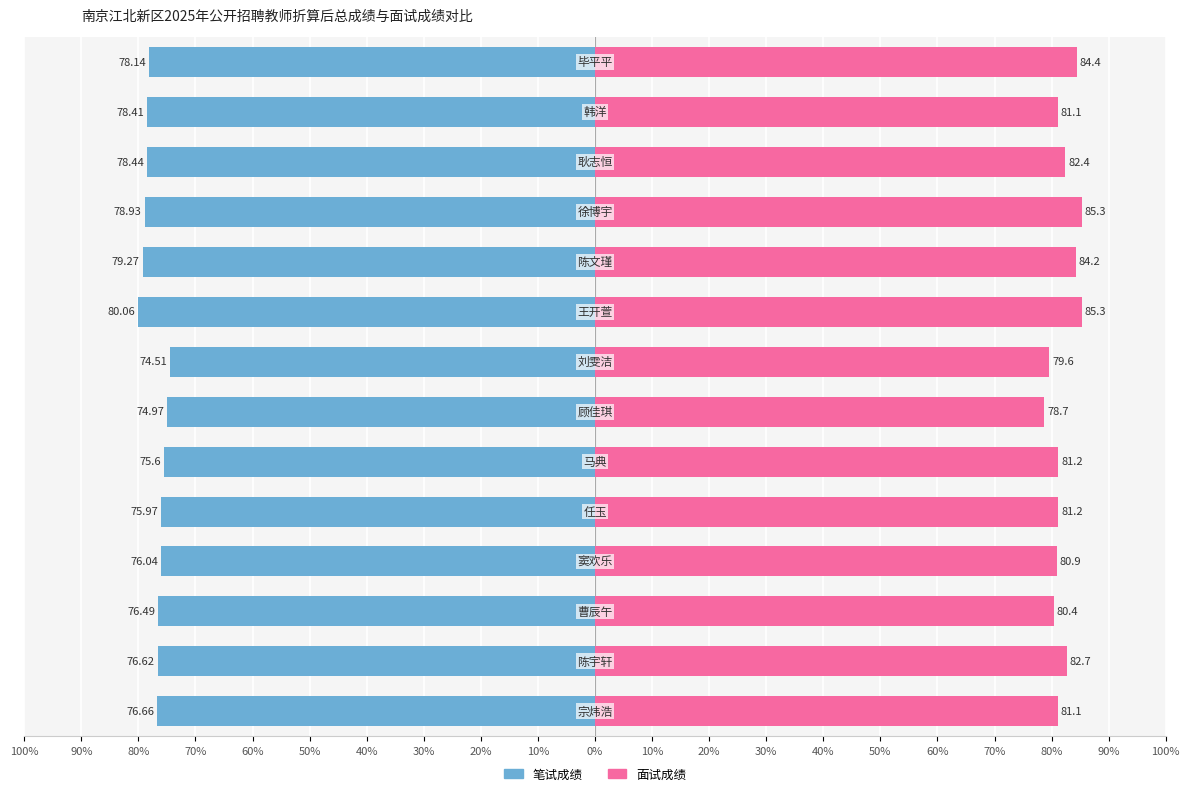

Which series has the largest range (max minus min)?

面试成绩